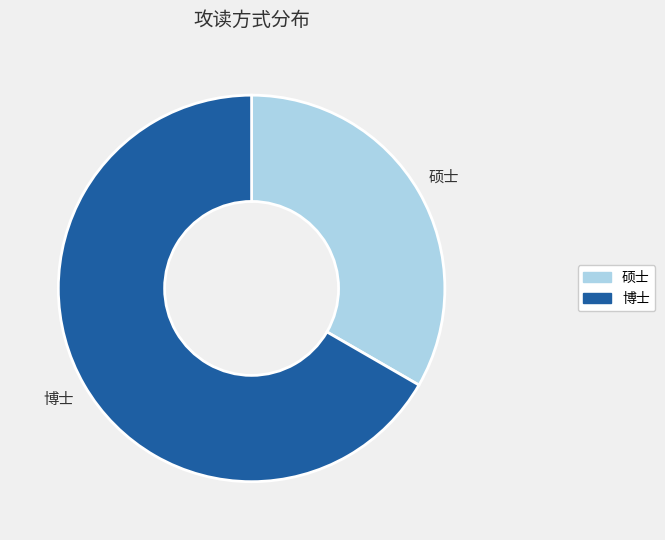

Does any single category account for the majority?

Yes